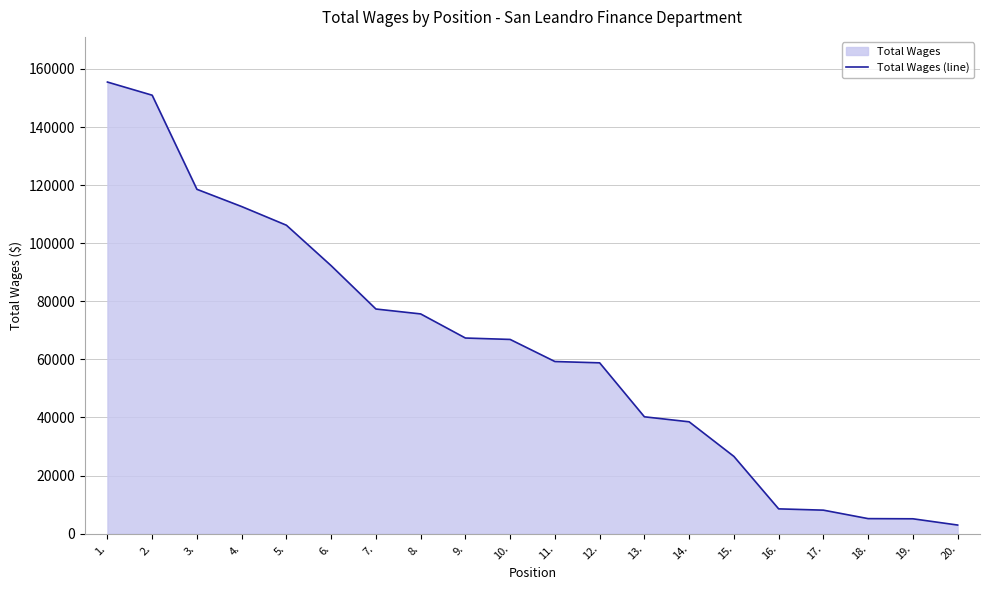

List the labels in order of value, largest first.

1., 2., 3., 4., 5., 6., 7., 8., 9., 10., 11., 12., 13., 14., 15., 16., 17., 18., 19., 20.